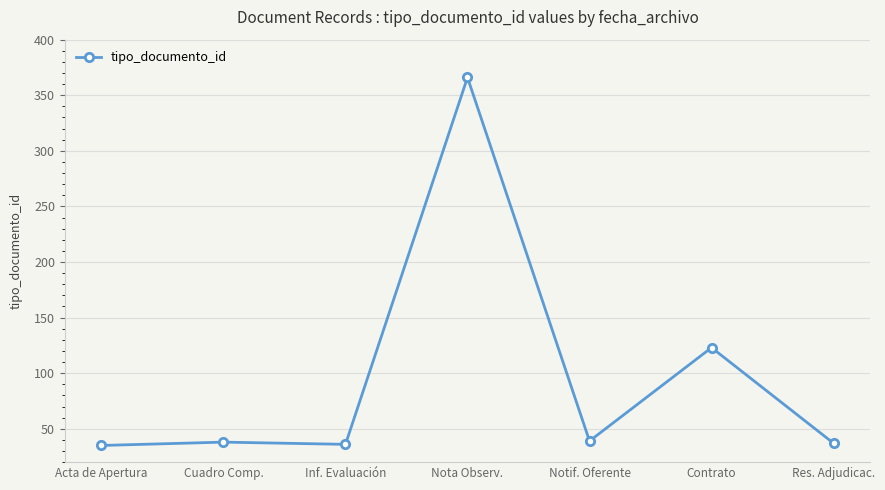

How many series are shown in this chart?

1